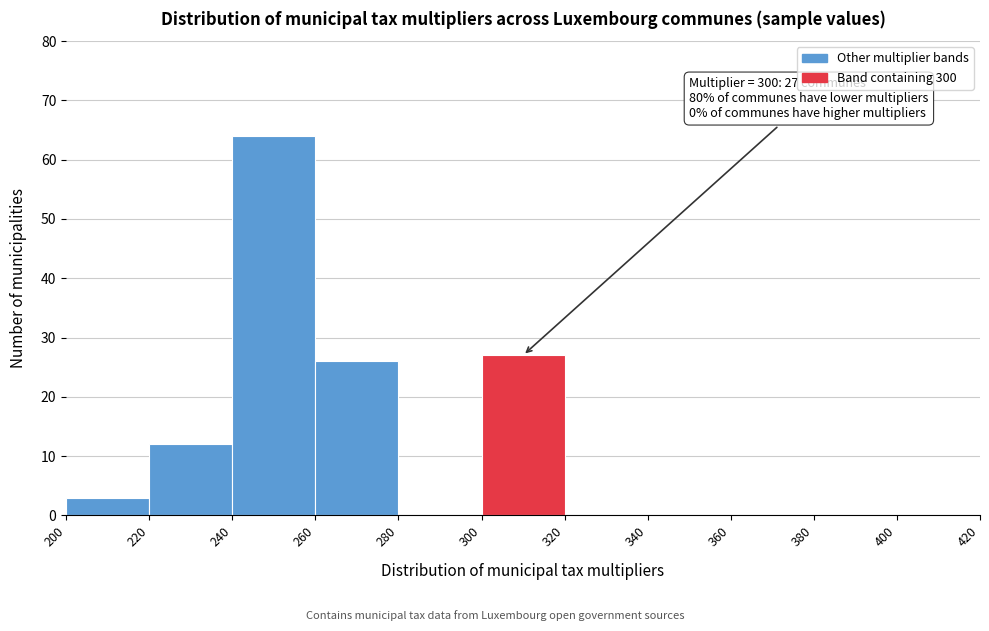

Which range on the x-axis has the tallest bar?

240 to 260